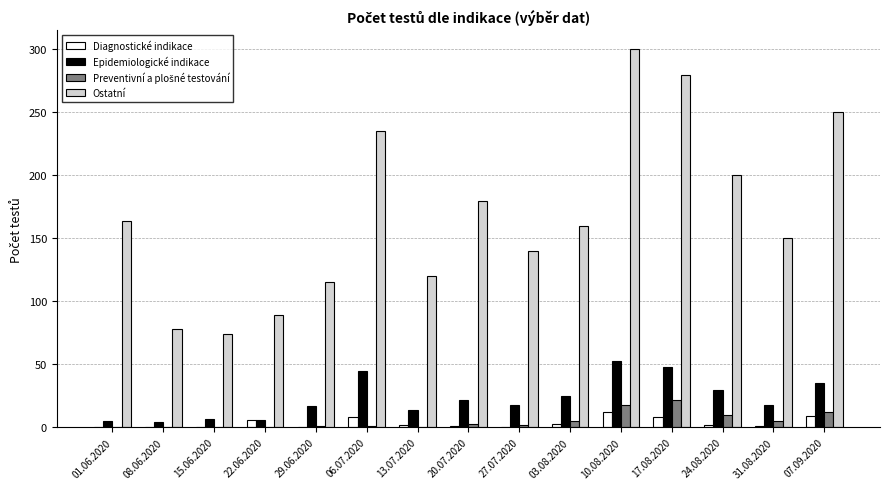

What is the sum of all Ostatní values?

2535